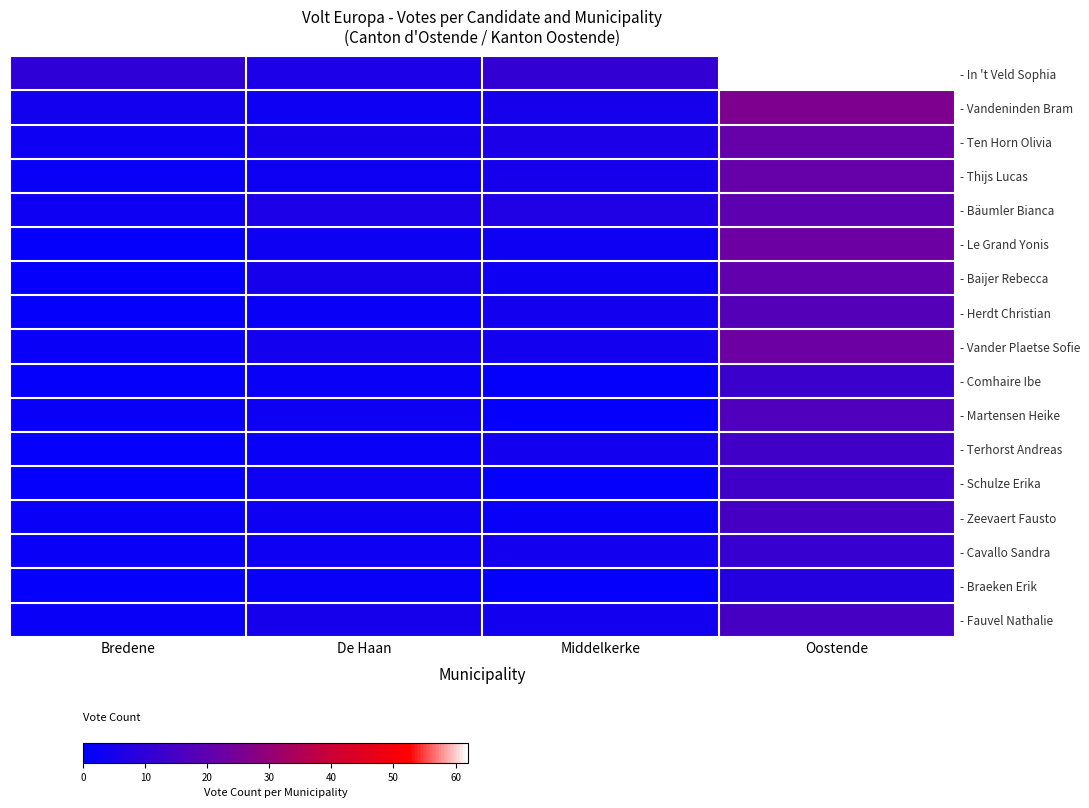

Reading left to right, transcribe all the data shown in this chart.

- In 't Veld Sophia: Bredene=10	De Haan=6	Middelkerke=11	Oostende=62
- Vandeninden Bram: Bredene=4	De Haan=3	Middelkerke=5	Oostende=26
- Ten Horn Olivia: Bredene=3	De Haan=5	Middelkerke=6	Oostende=22
- Thijs Lucas: Bredene=2	De Haan=3	Middelkerke=5	Oostende=22
- Bäumler Bianca: Bredene=3	De Haan=6	Middelkerke=7	Oostende=20
- Le Grand Yonis: Bredene=1	De Haan=3	Middelkerke=3	Oostende=23
- Baijer Rebecca: Bredene=1	De Haan=5	Middelkerke=3	Oostende=21
- Herdt Christian: Bredene=1	De Haan=2	Middelkerke=4	Oostende=18
- Vander Plaetse Sofie: Bredene=2	De Haan=4	Middelkerke=4	Oostende=23
- Comhaire Ibe: Bredene=1	De Haan=2	Middelkerke=1	Oostende=13
- Martensen Heike: Bredene=2	De Haan=3	Middelkerke=1	Oostende=17
- Terhorst Andreas: Bredene=1	De Haan=2	Middelkerke=4	Oostende=14
- Schulze Erika: Bredene=1	De Haan=3	Middelkerke=1	Oostende=14
- Zeevaert Fausto: Bredene=2	De Haan=3	Middelkerke=2	Oostende=15
- Cavallo Sandra: Bredene=2	De Haan=3	Middelkerke=4	Oostende=12
- Braeken Erik: Bredene=1	De Haan=2	Middelkerke=1	Oostende=8
- Fauvel Nathalie: Bredene=2	De Haan=5	Middelkerke=4	Oostende=15